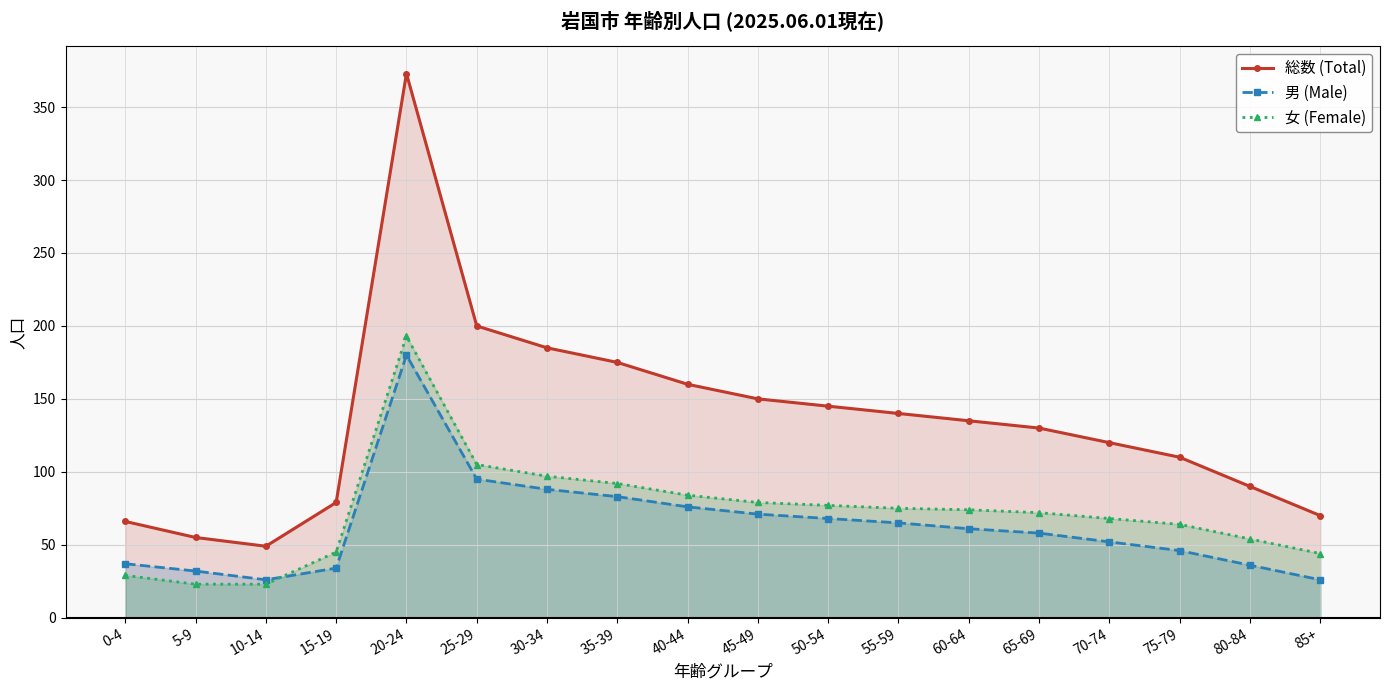

Reading left to right, what are all the values shown in this chart?

総数 (Total): 66	55	49	79	373	200	185	175	160	150	145	140	135	130	120	110	90	70
男 (Male): 37	32	26	34	180	95	88	83	76	71	68	65	61	58	52	46	36	26
女 (Female): 29	23	23	45	193	105	97	92	84	79	77	75	74	72	68	64	54	44